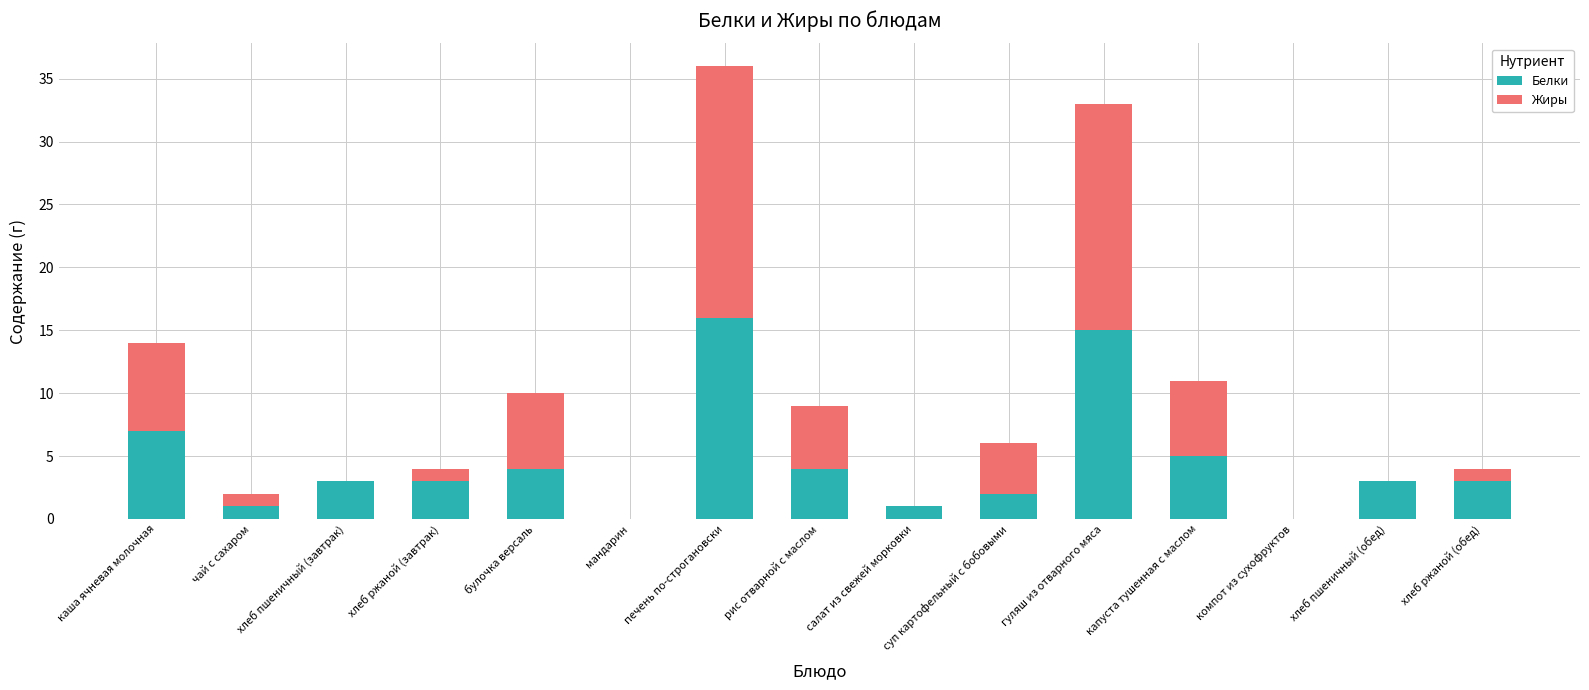

Where is Белки nearest to the value 8?

каша ячневая молочная